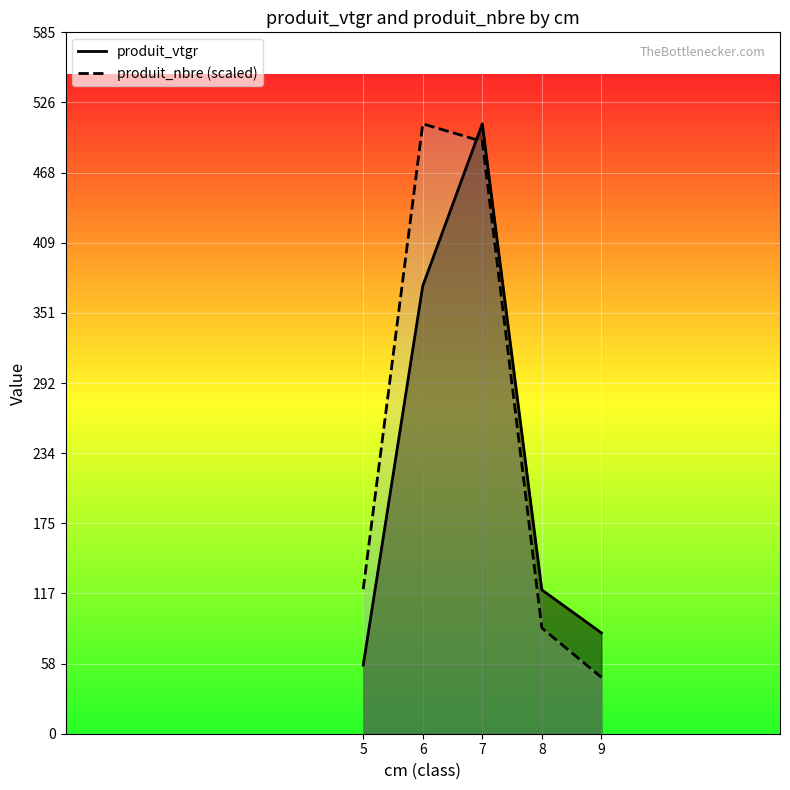

True or false: produit_nbre has a value of 1.9 at 7.

False